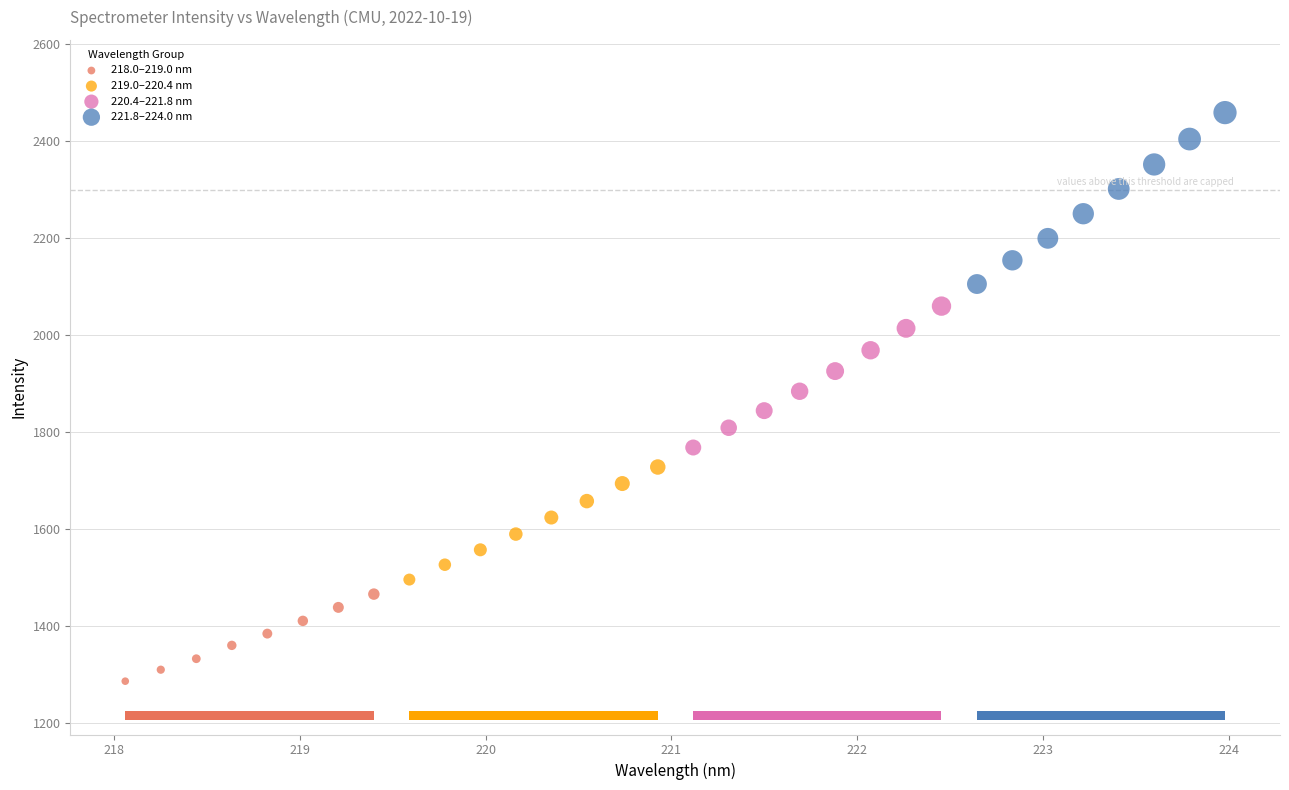

Which series has the widest spread of Y values?

221.8–224.0 nm